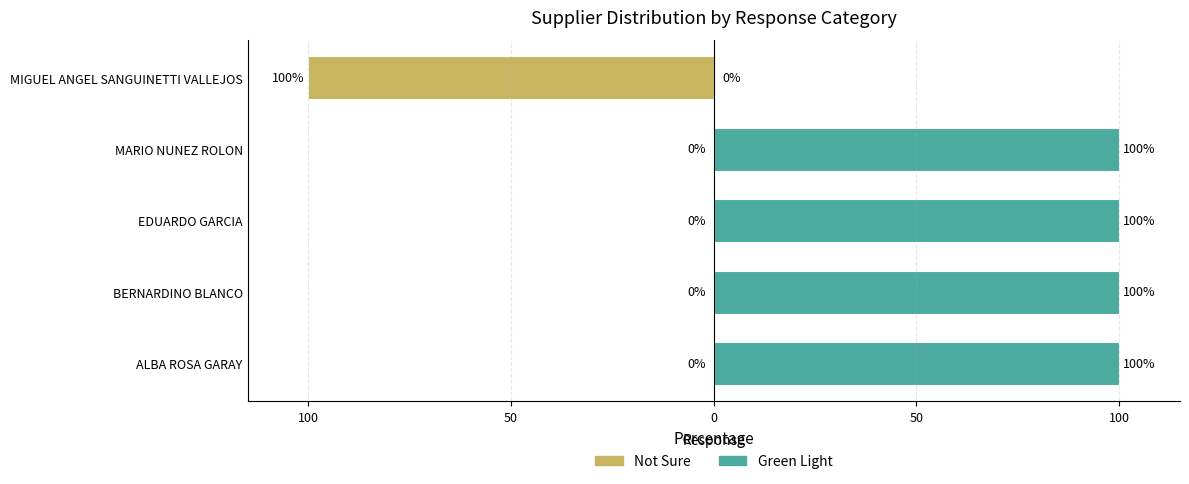

What is the difference between the maximum and minimum values in the Not Sure series?

100